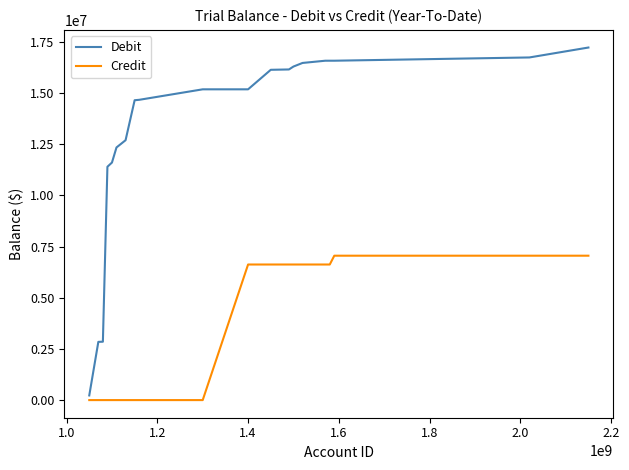

True or false: Debit and Credit intersect in this chart.

False